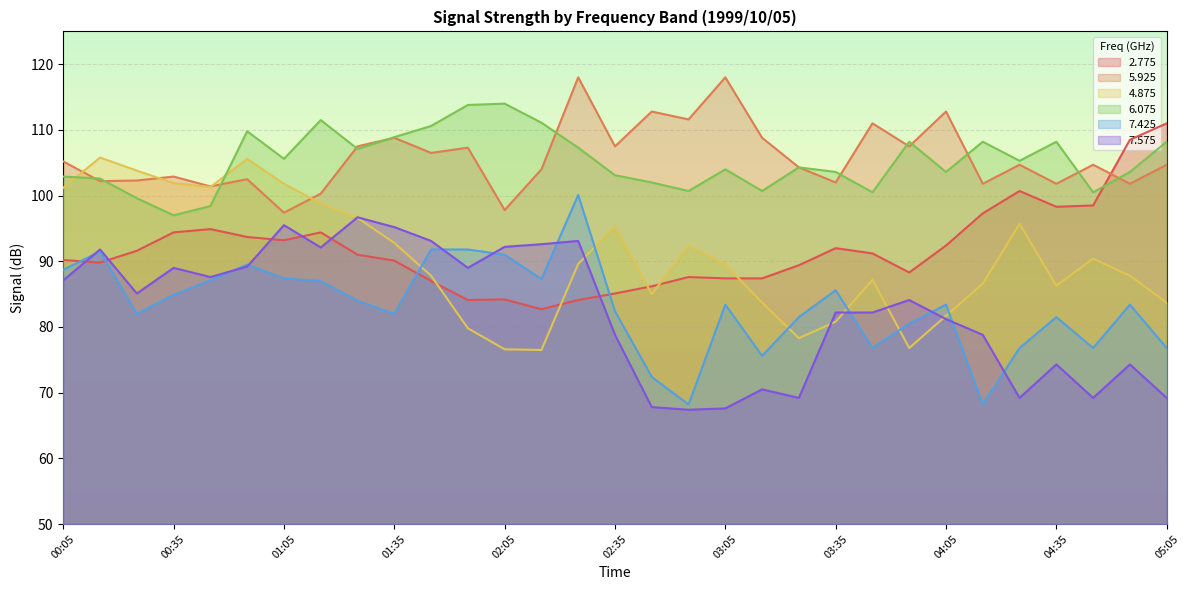

What position from the left is 02:45?

17